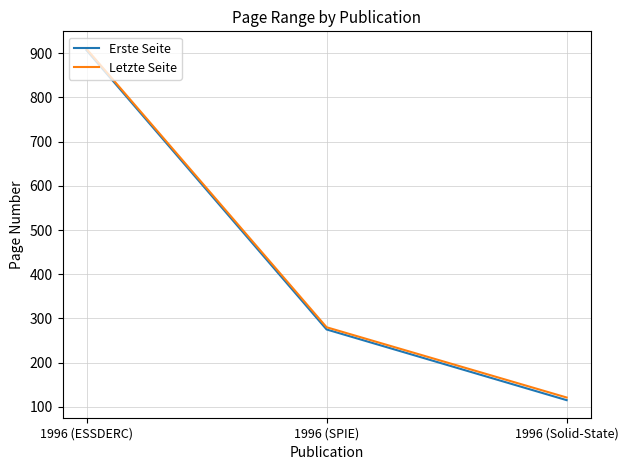

What is the total value across all series at 1996 (SPIE)?

555